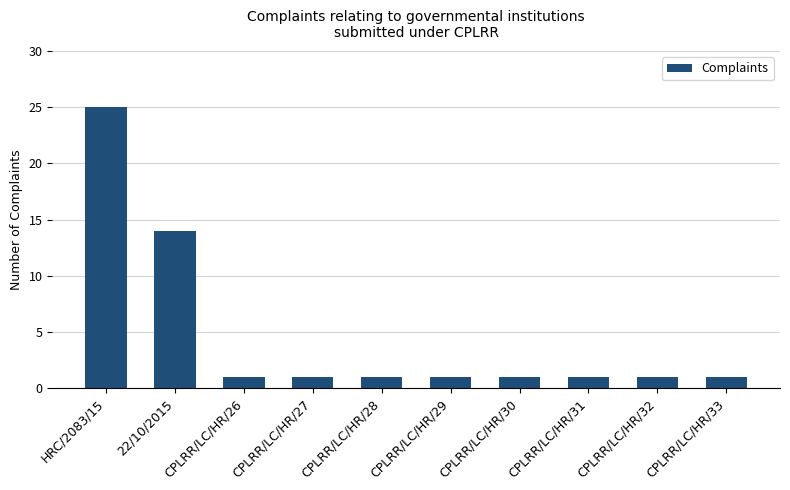

What is the maximum value shown in the chart?

25